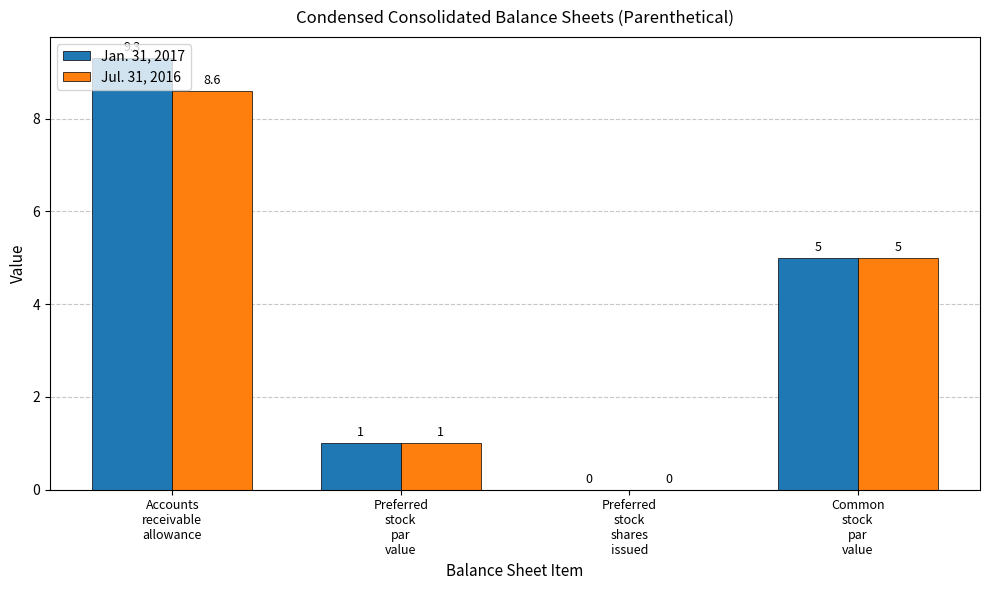

What is the maximum value shown in the chart?

9.3